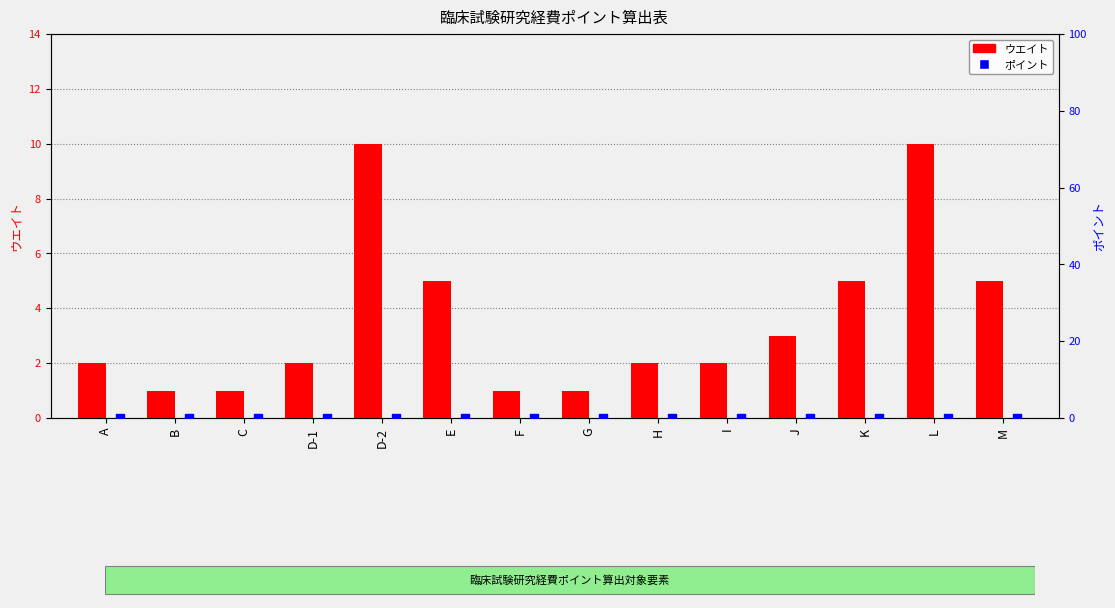

What are all the series names shown in the legend?

ウエイト, ポイント